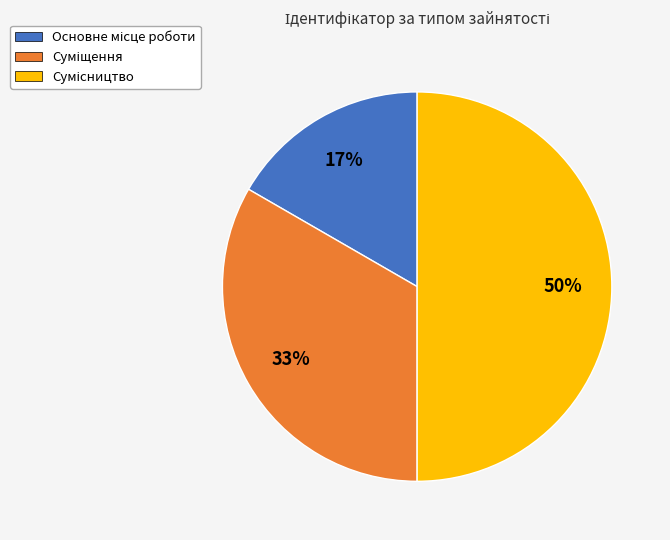

To the nearest percent, what is the difference between the largest and smallest slice percentages?

33%